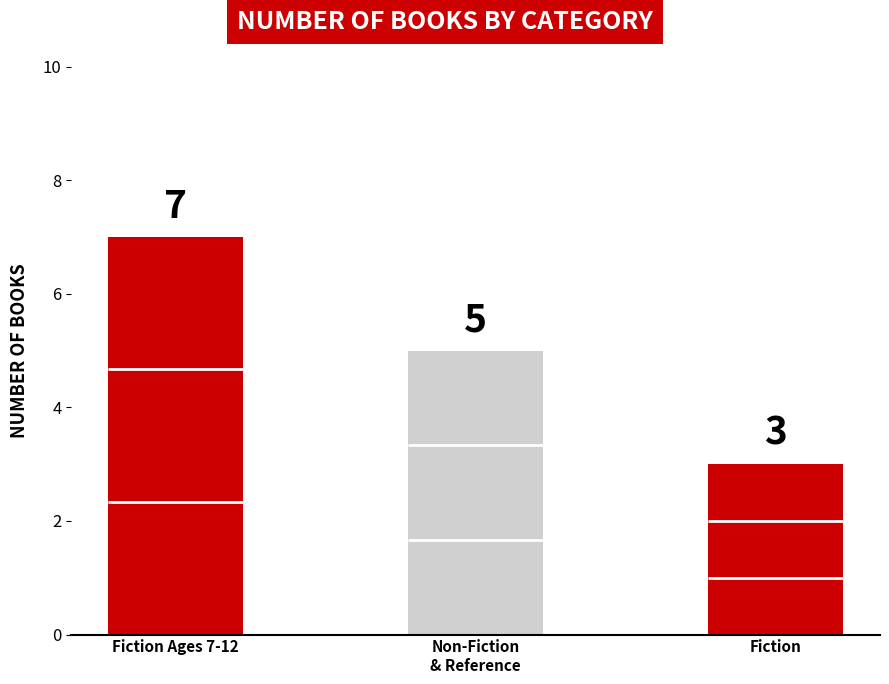

Rank the categories by value from highest to lowest.

Fiction Ages 7-12, Non-Fiction & Reference, Fiction